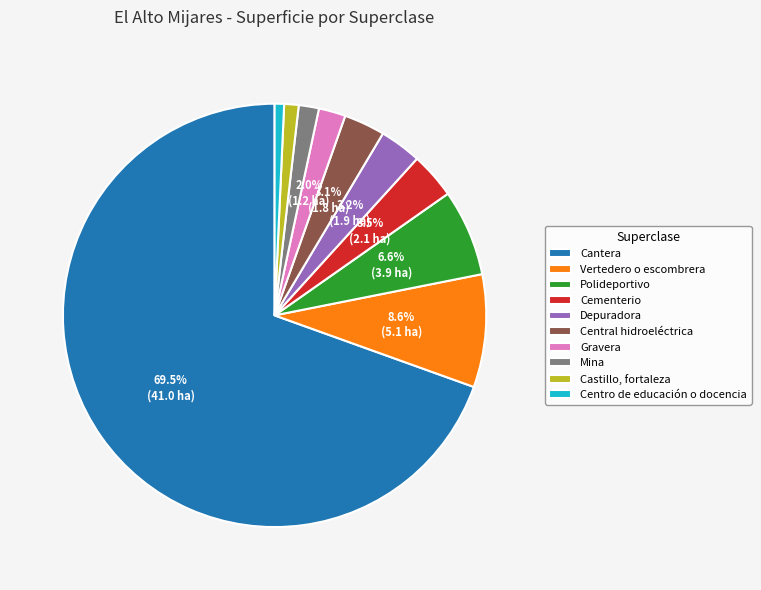

Count the number of slices in the pie.

10